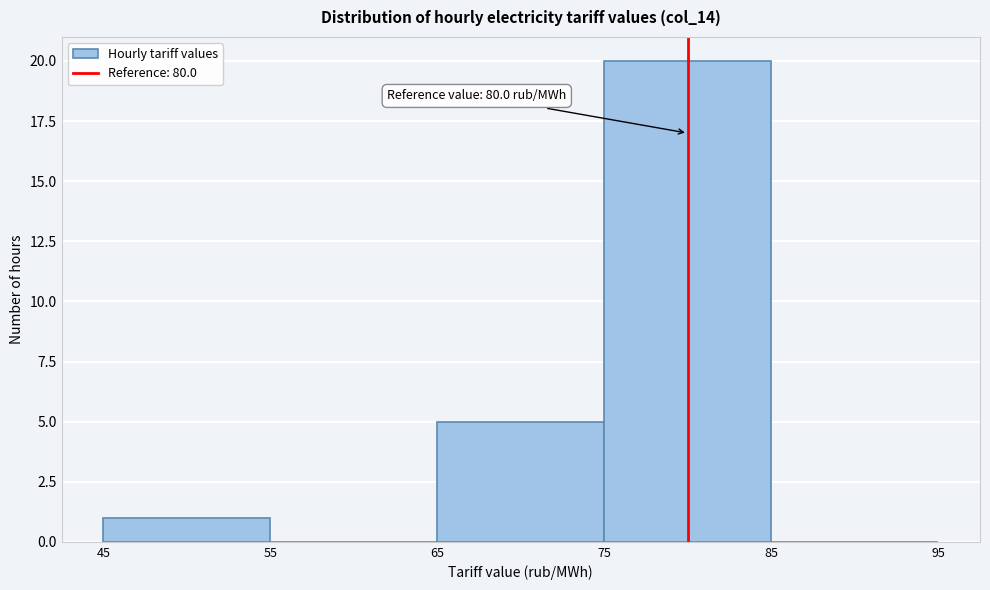

Over which range of the x-axis is the bar tallest?

75 to 85